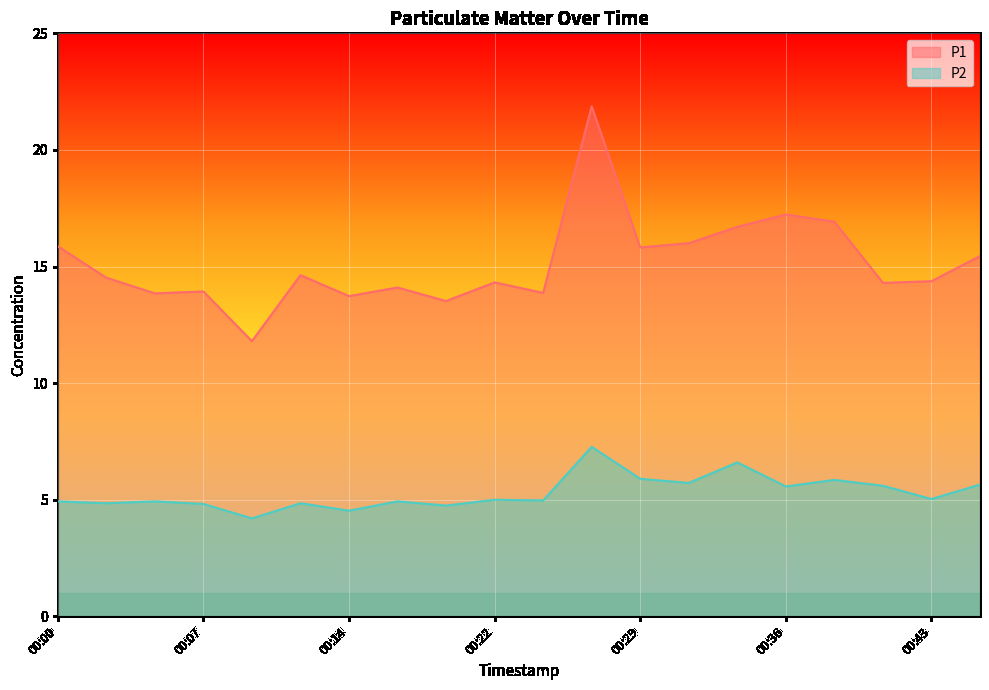

At which label is P2 closest to 5?

00:22